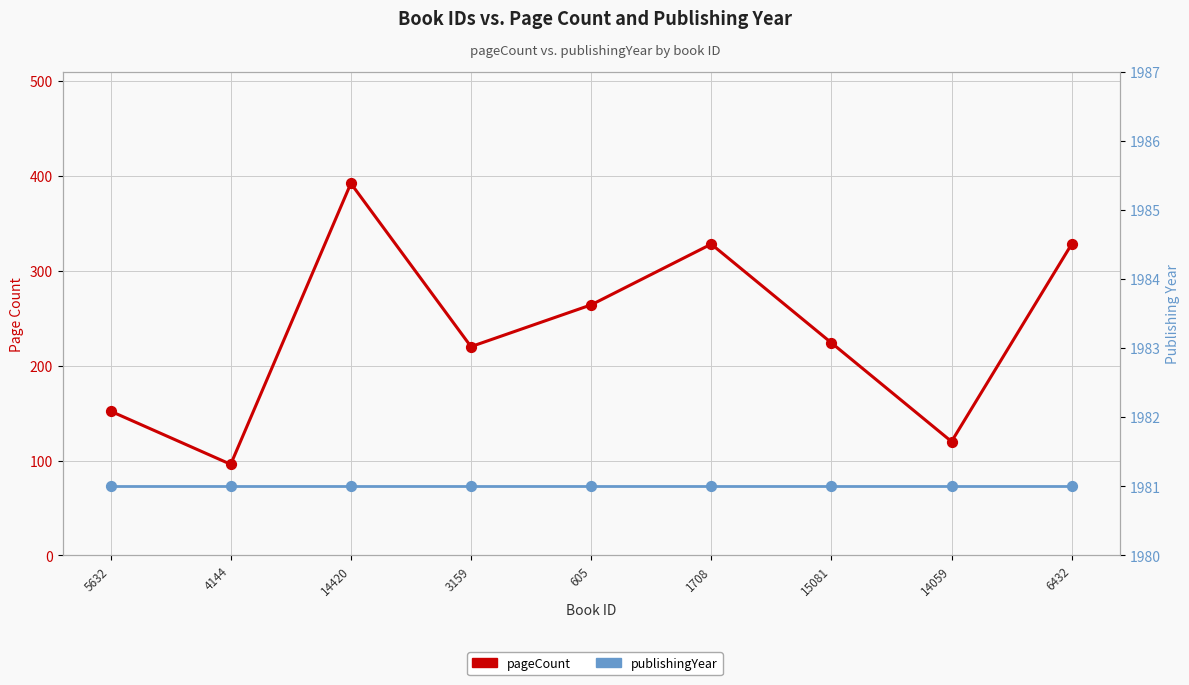

At how many categories does at least one series exceed 965?

9